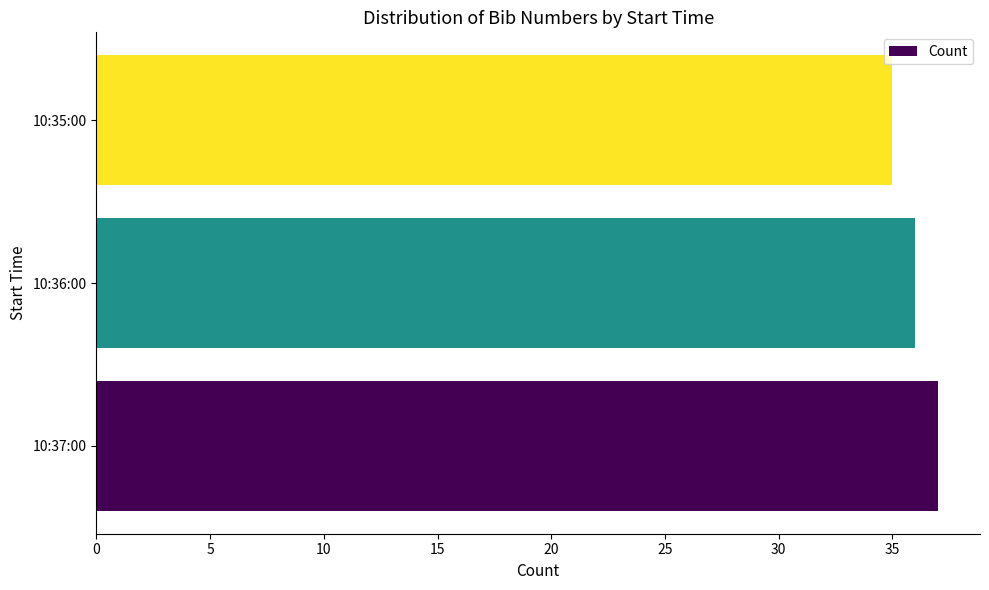

True or false: the data shows 55 at 10:36:00.

False